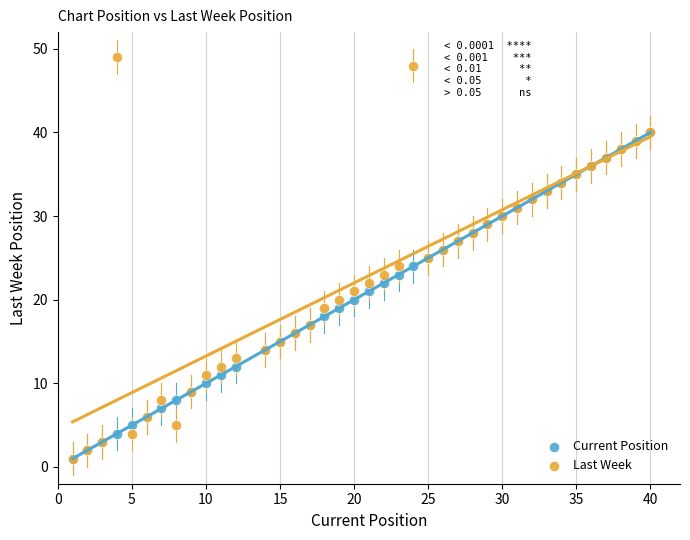

Which series has the widest spread of Y values?

Last Week